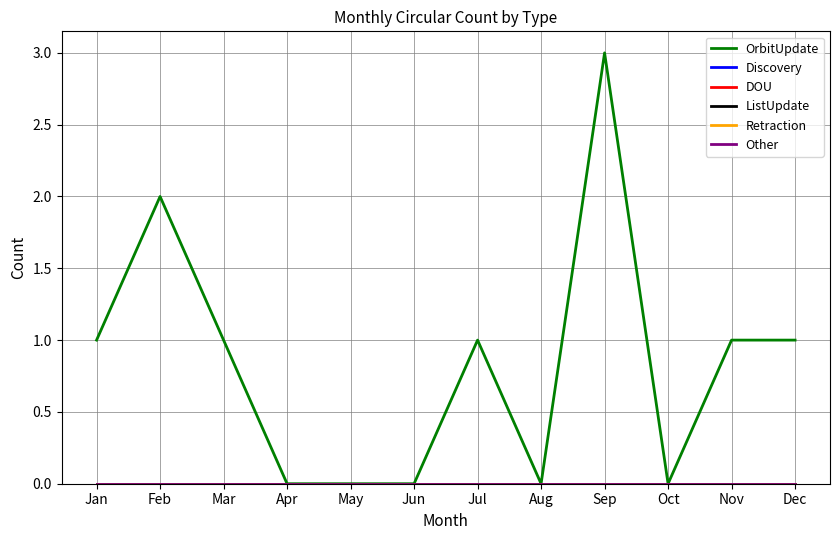

Reading right to left, extract all data points from this chart.

OrbitUpdate: 1	1	0	3	0	1	0	0	0	1	2	1
Discovery: 0	0	0	0	0	0	0	0	0	0	0	0
DOU: 0	0	0	0	0	0	0	0	0	0	0	0
ListUpdate: 0	0	0	0	0	0	0	0	0	0	0	0
Retraction: 0	0	0	0	0	0	0	0	0	0	0	0
Other: 0	0	0	0	0	0	0	0	0	0	0	0